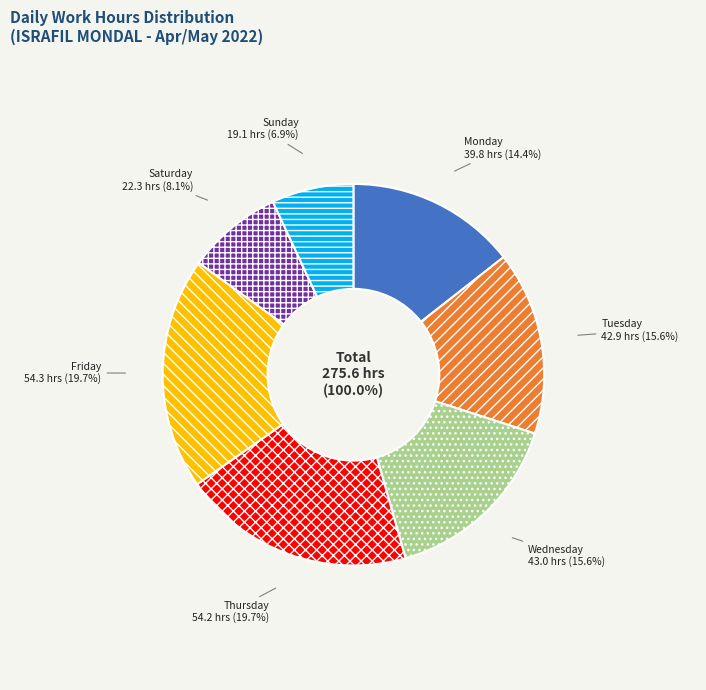

Does Mon (25) represent more than half of the total?

No